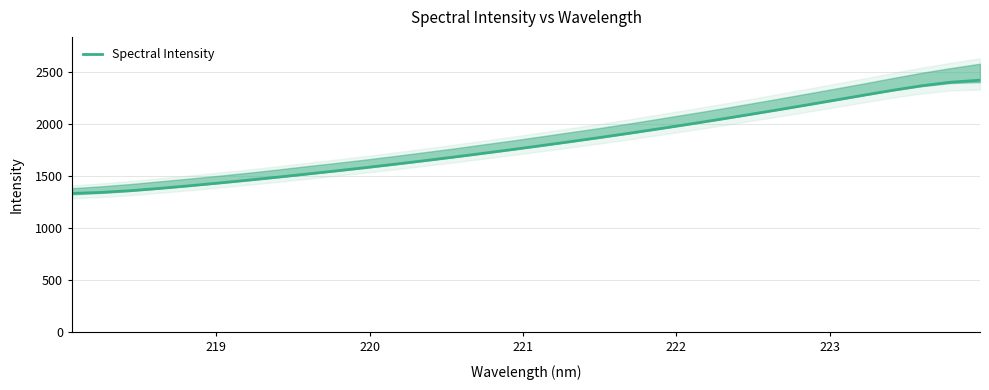

Count the number of categories in the chart.

32